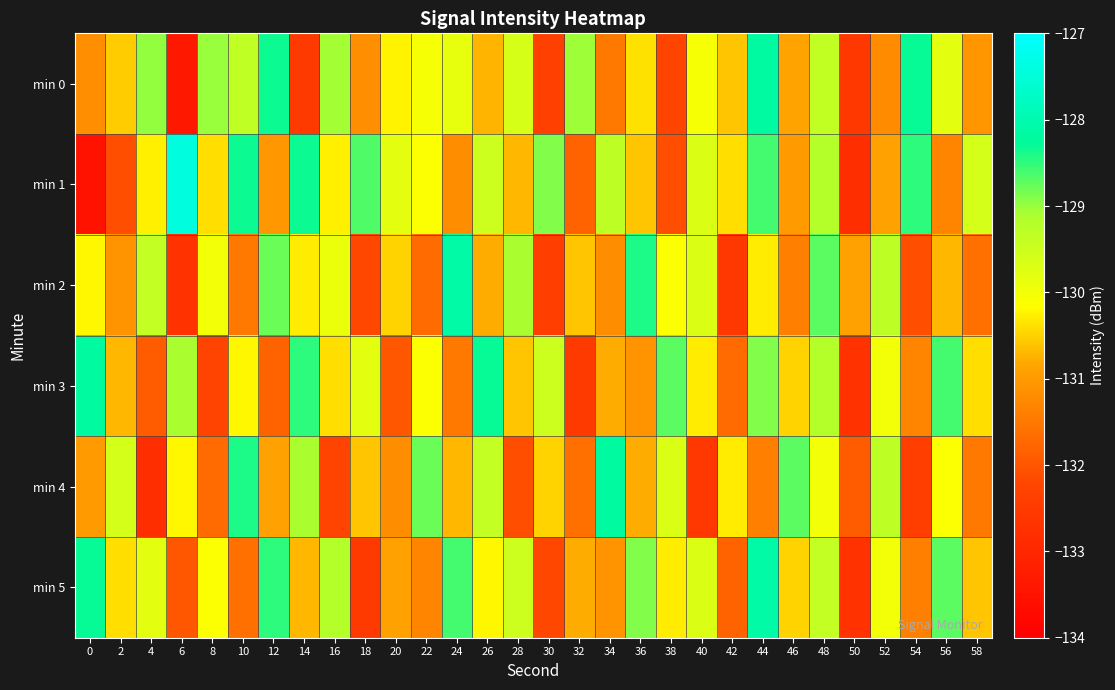

At which category is the sum across all series the highest?

44